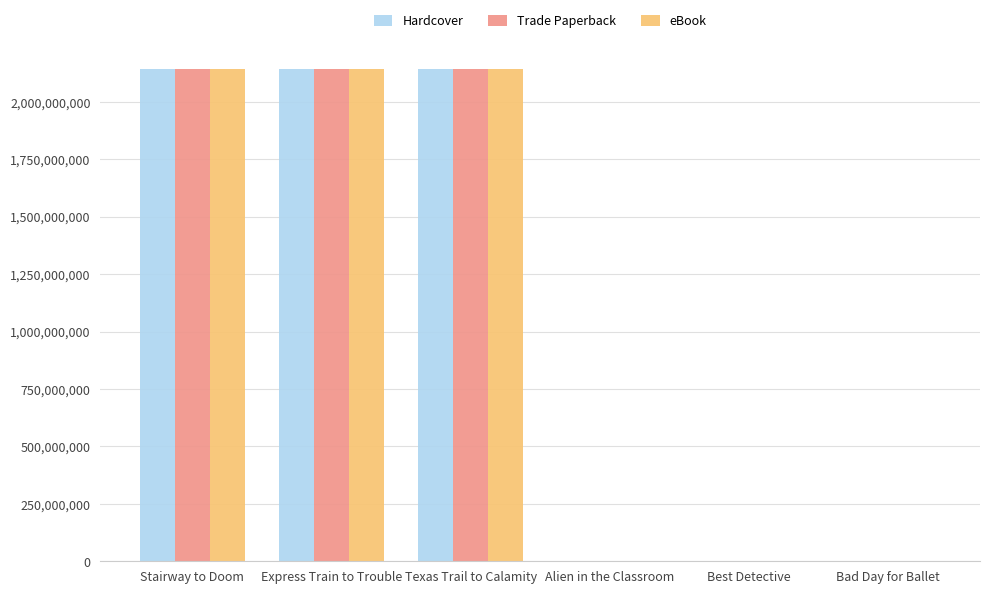

How many distinct data groups are displayed?

3